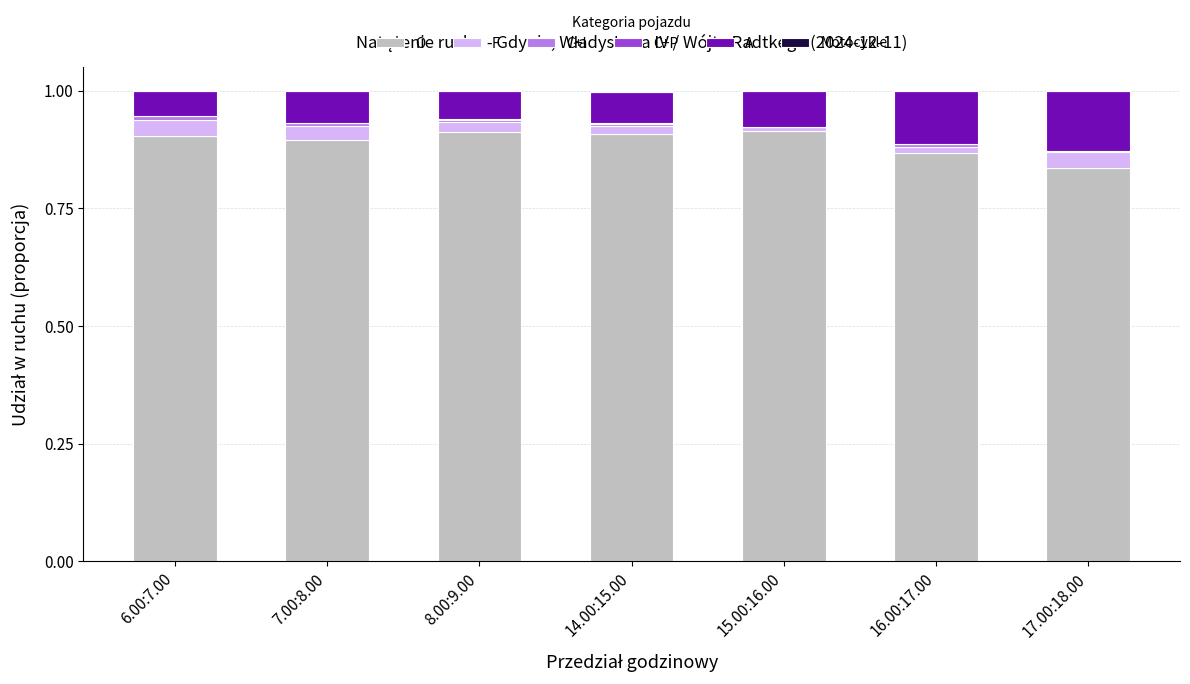

What position from the left is 6.00:7.00?

1